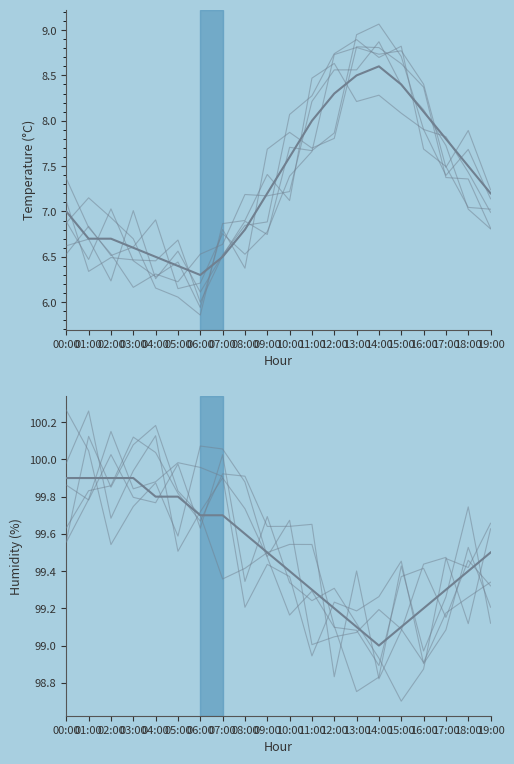

Is it true that humidity equals 99.9 at 01:00?

True